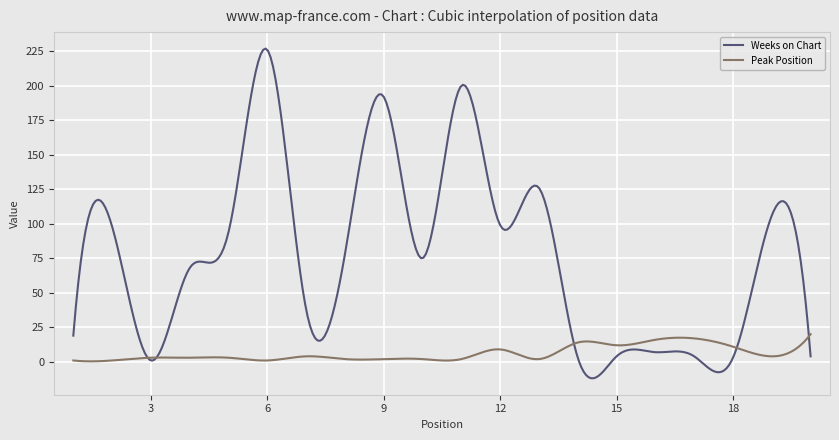

Which series has the largest range (max minus min)?

Weeks on Chart